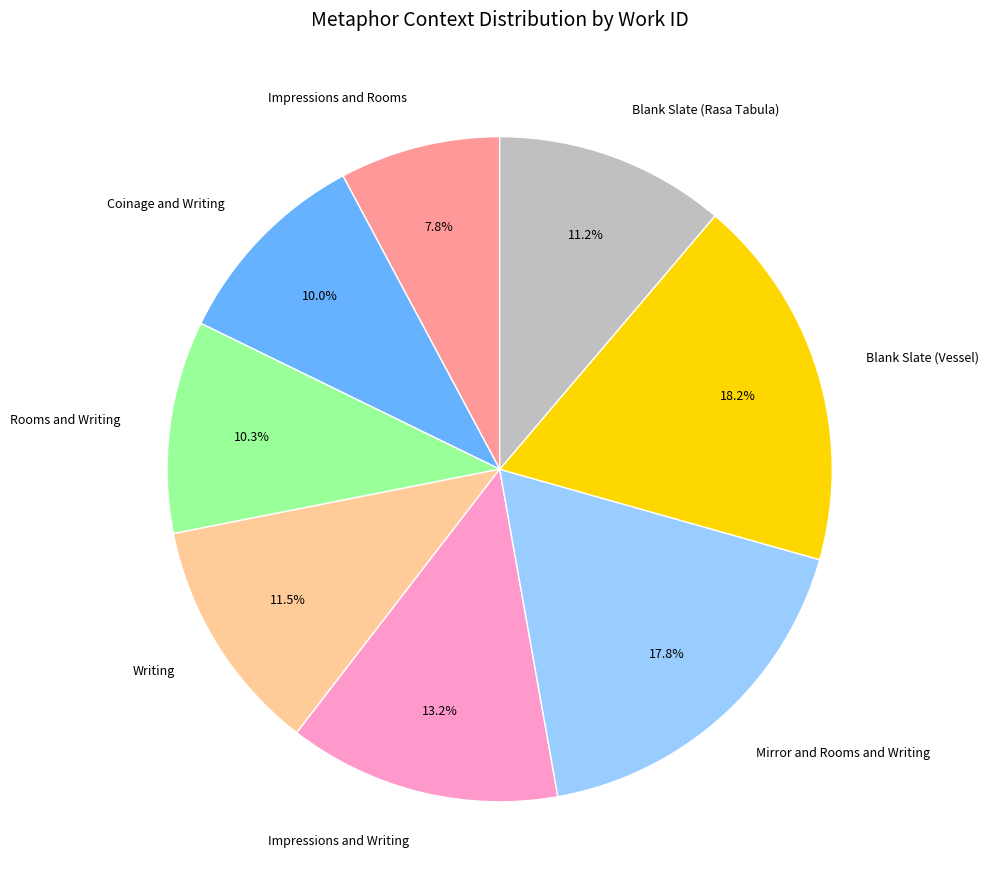

Is there any slice that represents more than half of the pie?

No